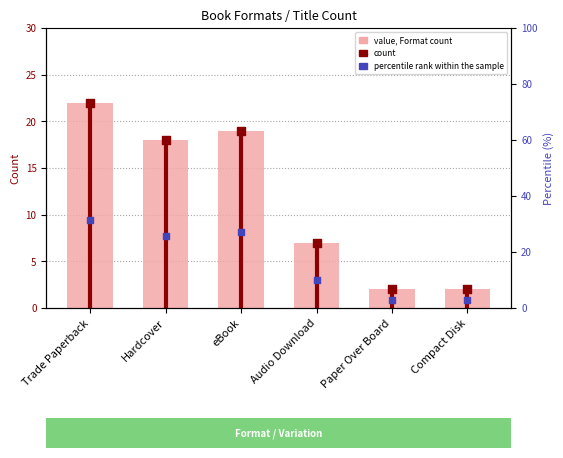

Which series has the largest total across all categories?

percentile rank within the sample